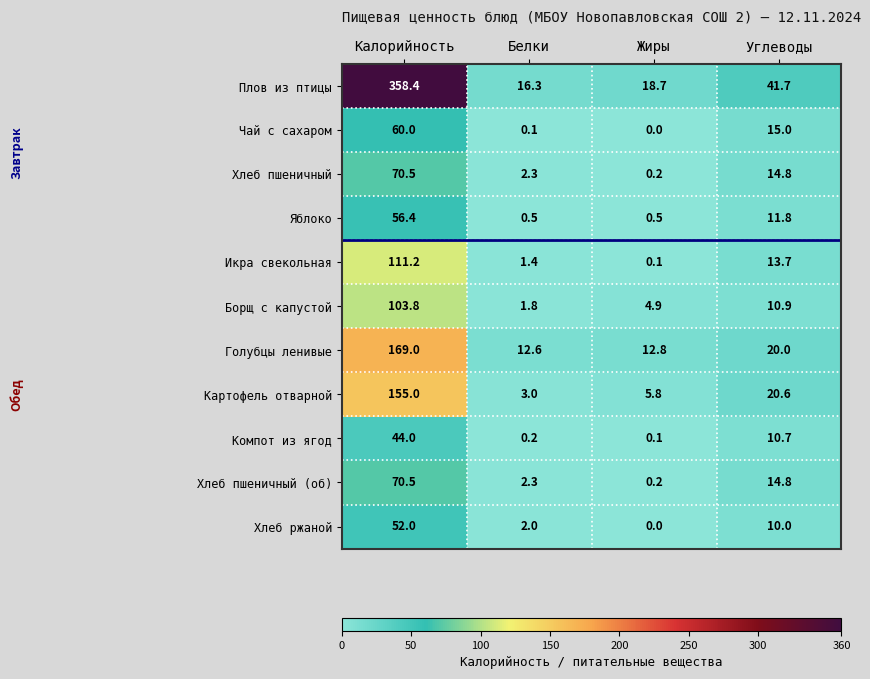

At which label does Чай с сахаром first exceed 15?

Калорийность